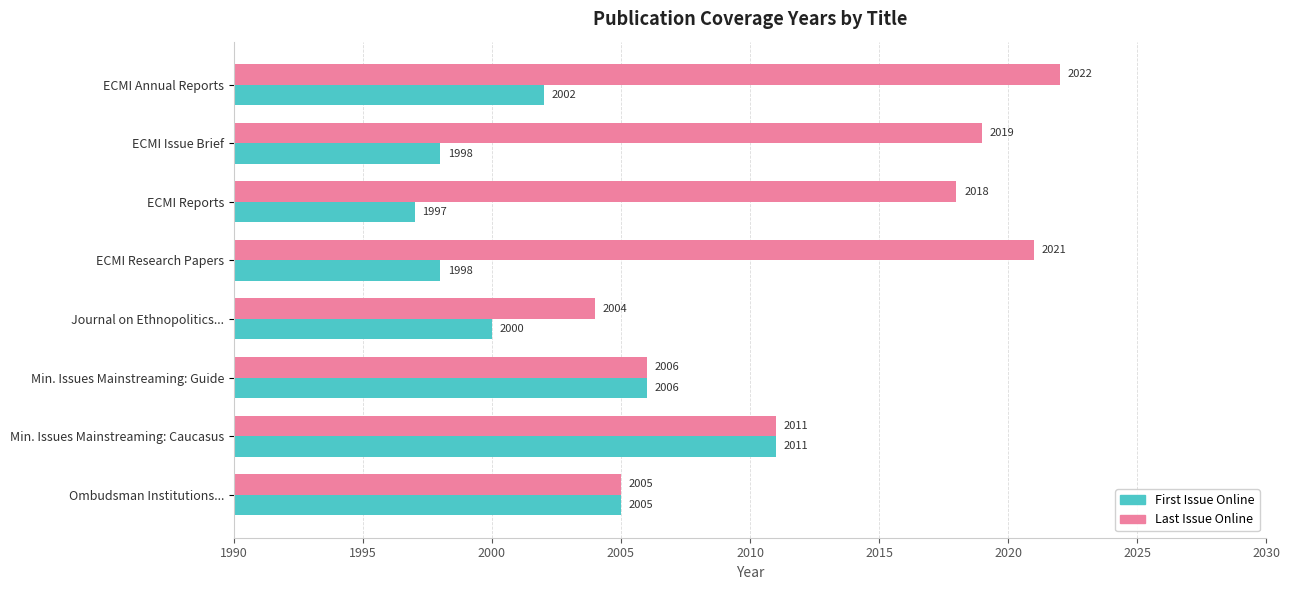

What is the smallest value displayed?

1997